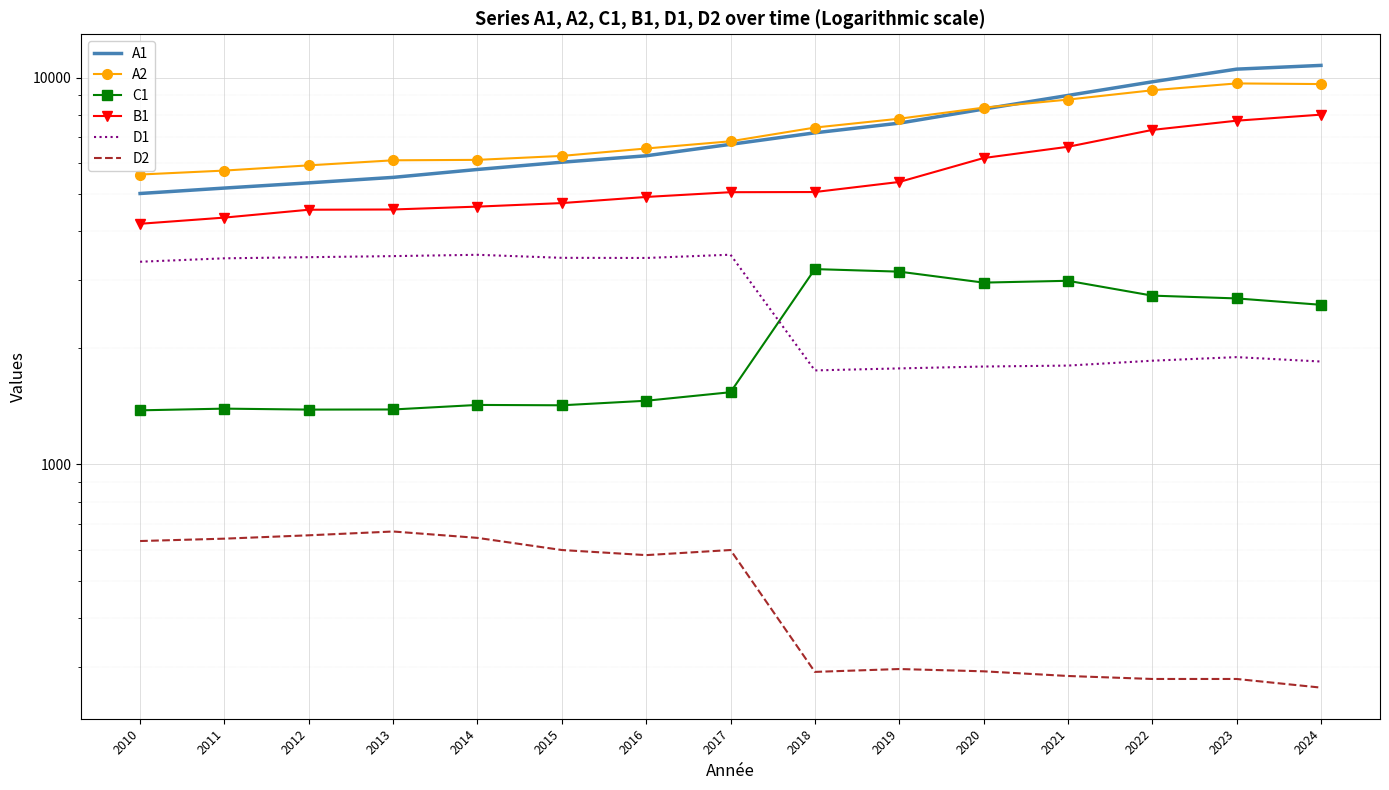

How many interior local peaks does the C1 series have?

4